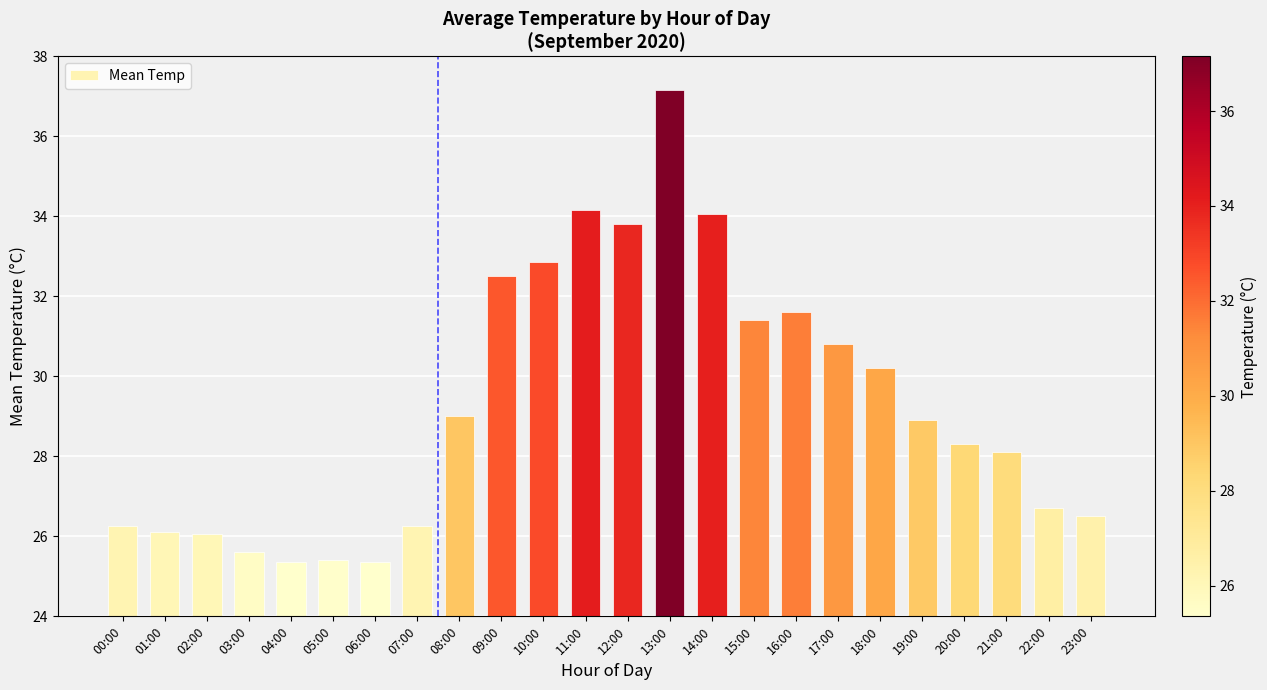

What is the difference between the maximum and second lowest values?

11.8